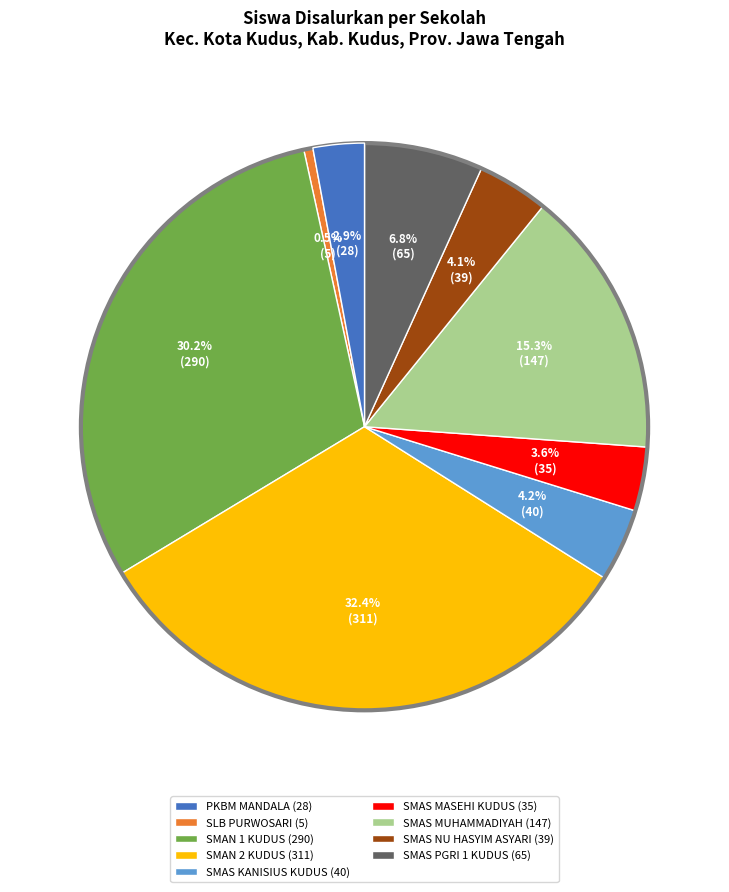

Which slice is the largest?

SMAN 2 KUDUS